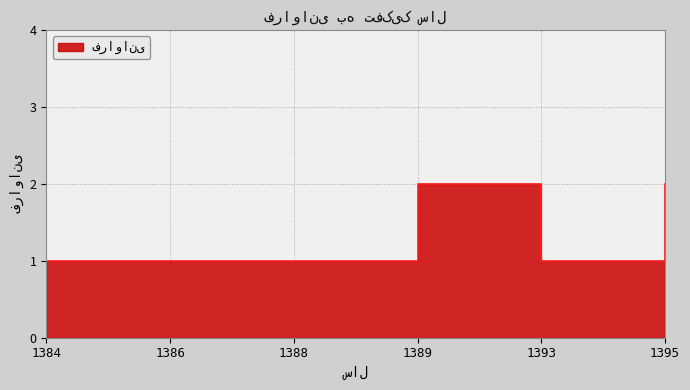

Reading left to right, list all the values displayed in this chart.

1	1	1	2	1	2